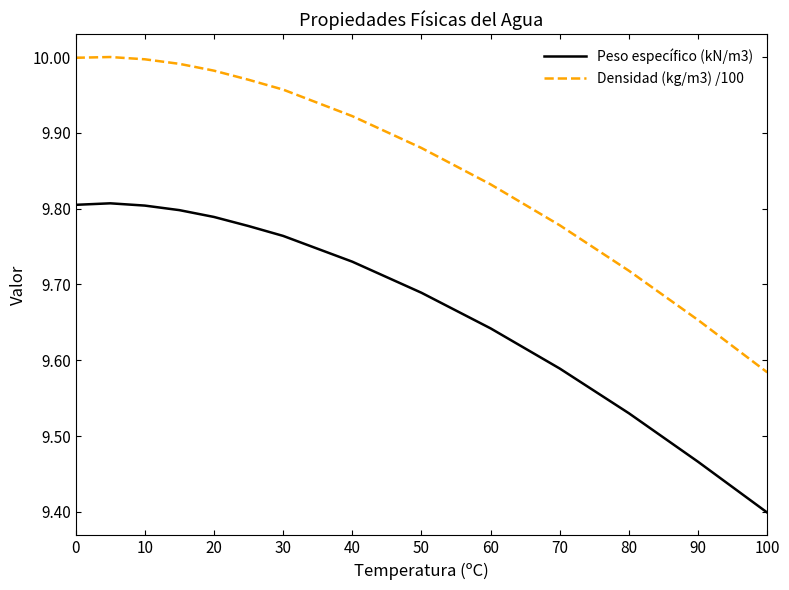

True or false: Densidad (kg/m3) /100 and Peso específico (kN/m3) intersect in this chart.

False